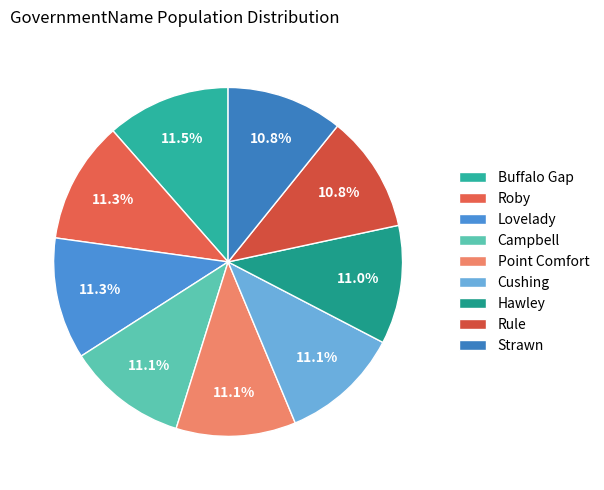

What is the smallest slice in the pie chart?

Strawn